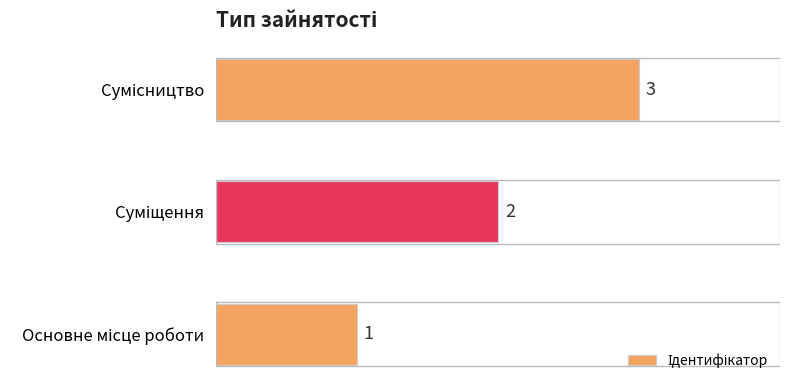

What is the sum of all values?

6